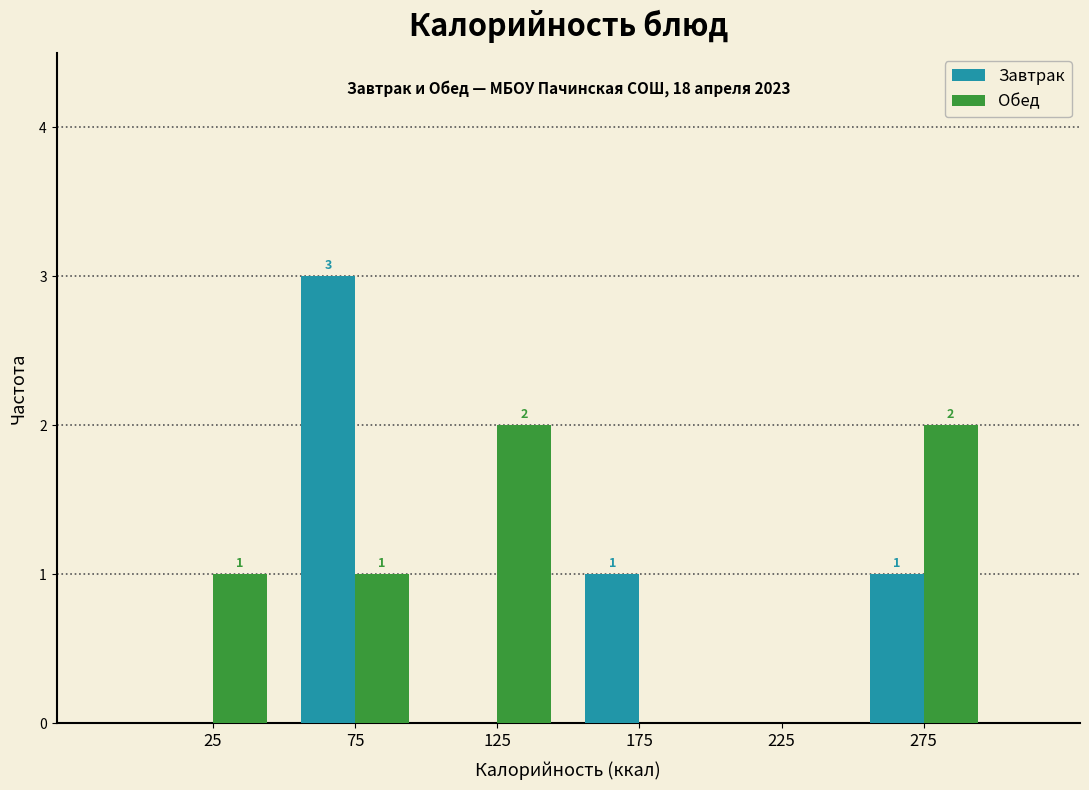

Reading left to right, what are all the values shown in this chart?

Завтрак: 25=0	75=3	125=0	175=1	225=0	275=1
Обед: 25=1	75=1	125=2	175=0	225=0	275=2